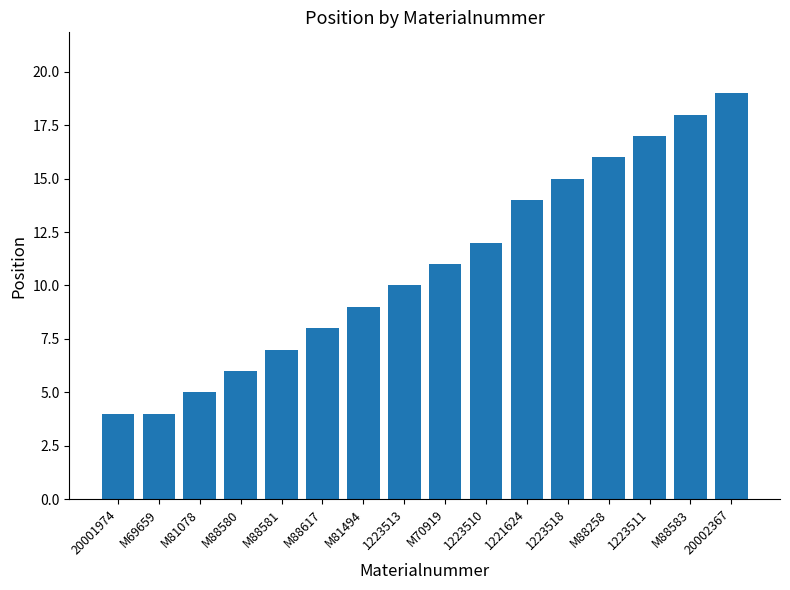

True or false: the data shows 7 at 1223518.

False